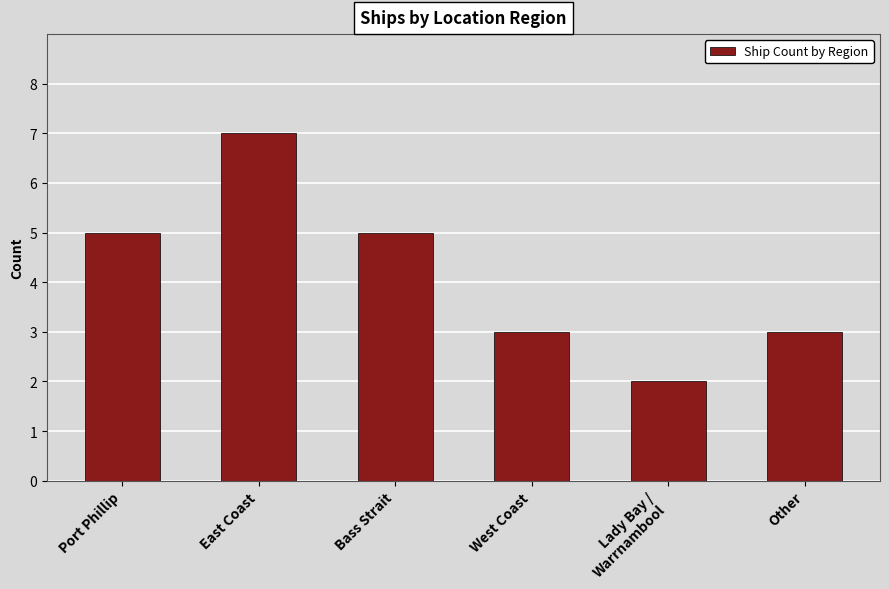

What is the label of the 2nd bar from the left?

East Coast